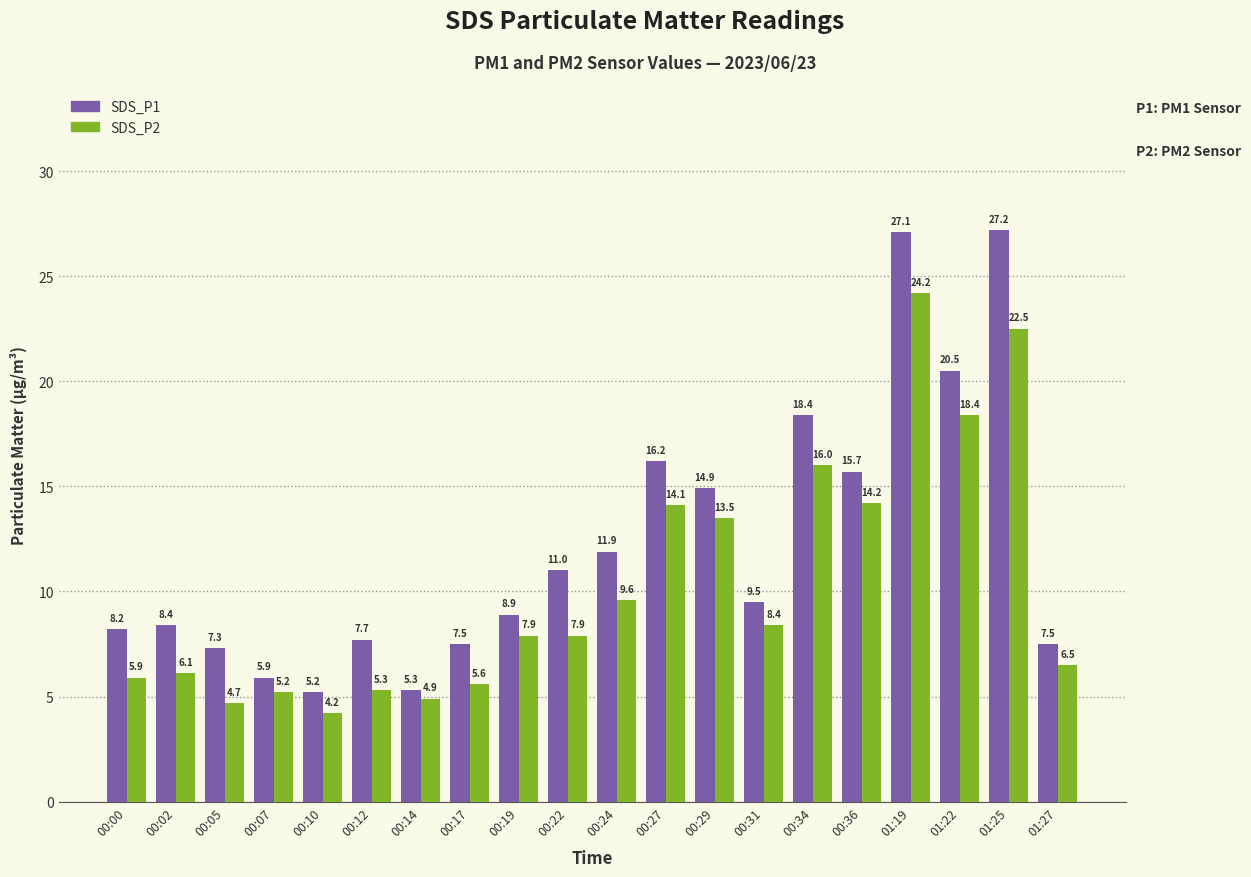

What is the average value of the SDS_P2 series?

10.3